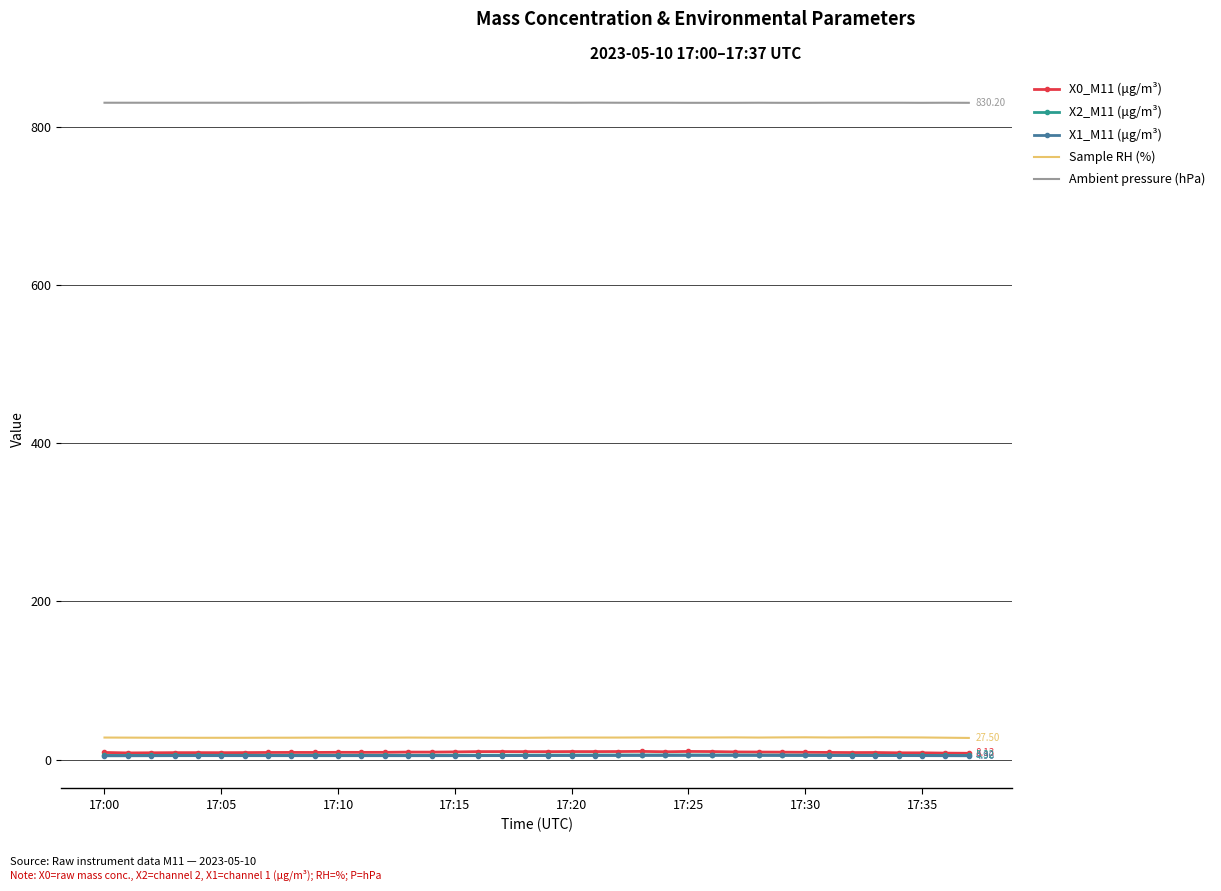

In X0_M11 (μg/m³), how many points are higher than both neighbors (excluding endpoints)?

9